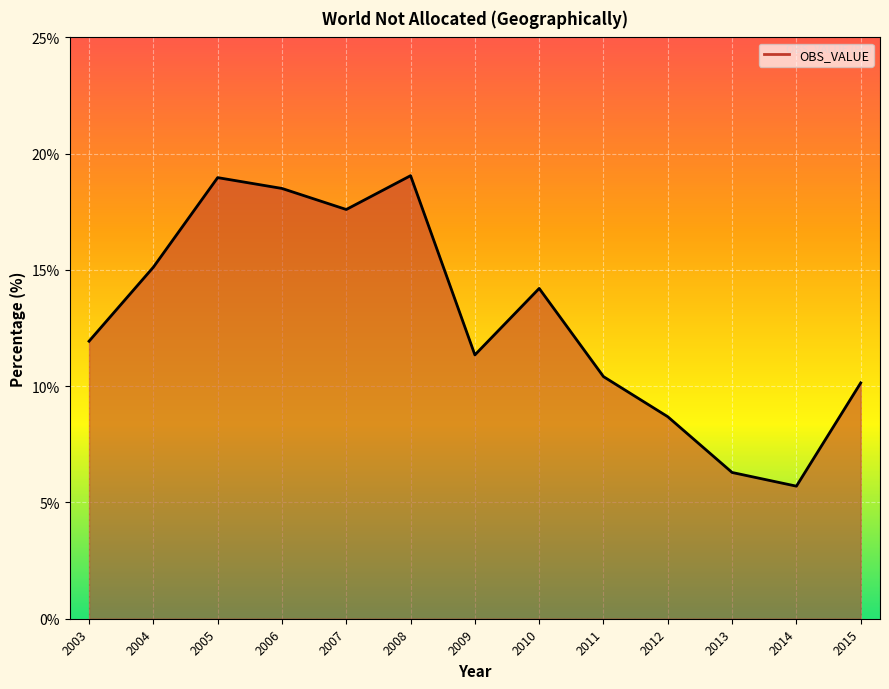

What is the change in value from 2005 to 2013?

-12.7